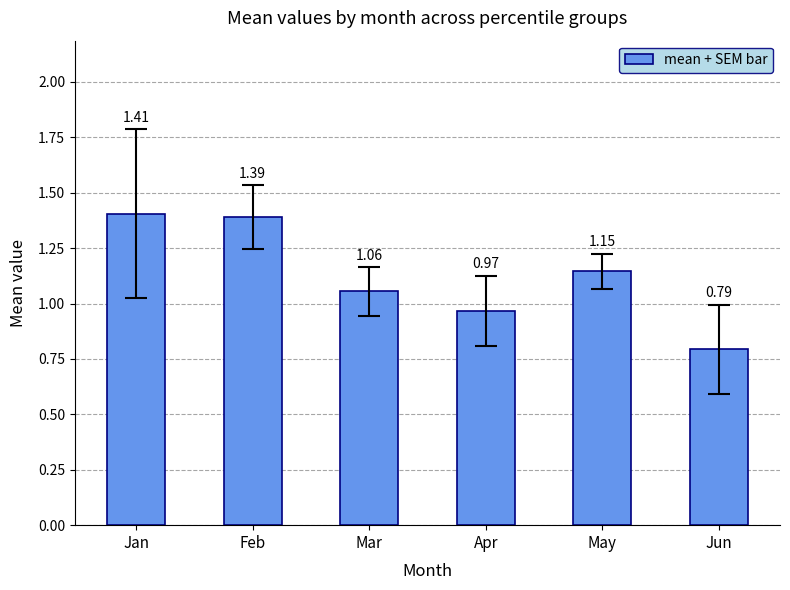

Which label corresponds to the largest value in the chart?

Jan